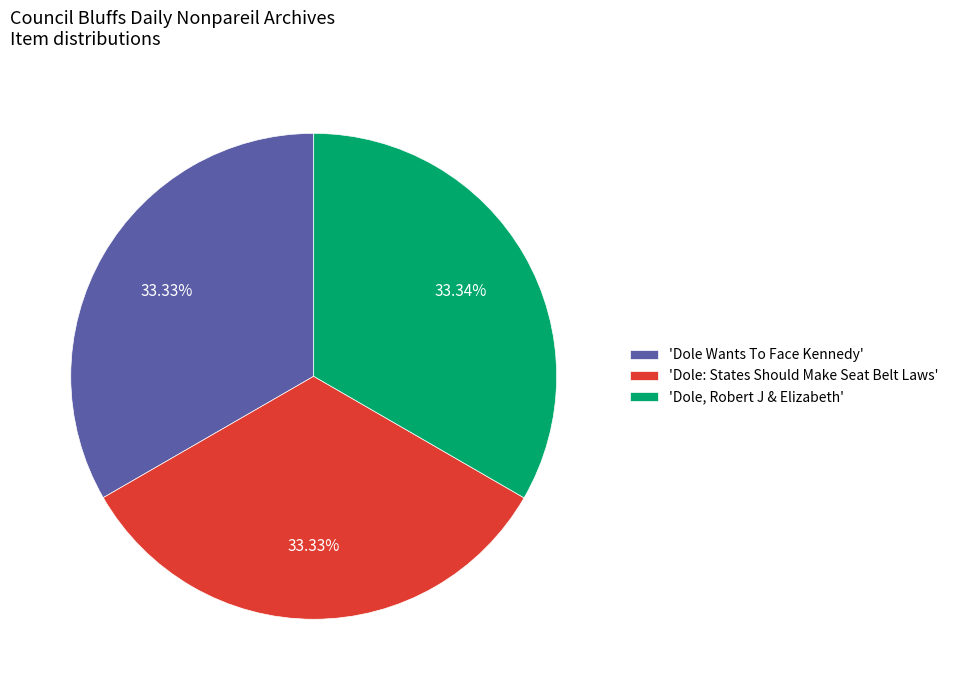

Do 'Dole: States Should Make Seat Belt Laws' and 'Dole, Robert J & Elizabeth' together represent more than half of the pie?

Yes